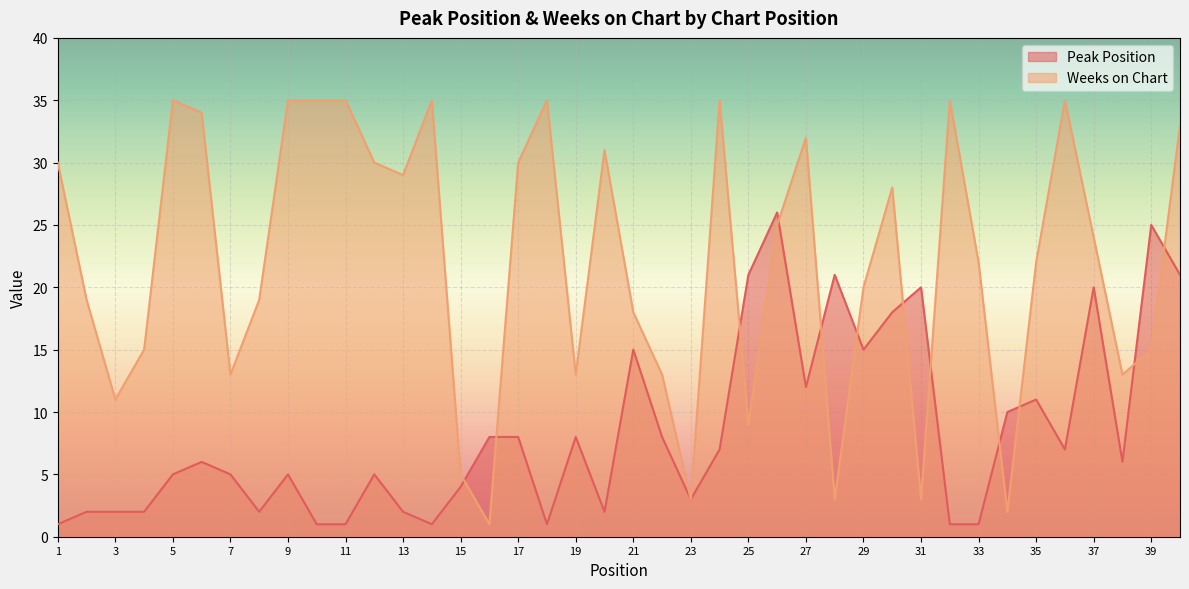

At which category is the sum across all series the highest?

40